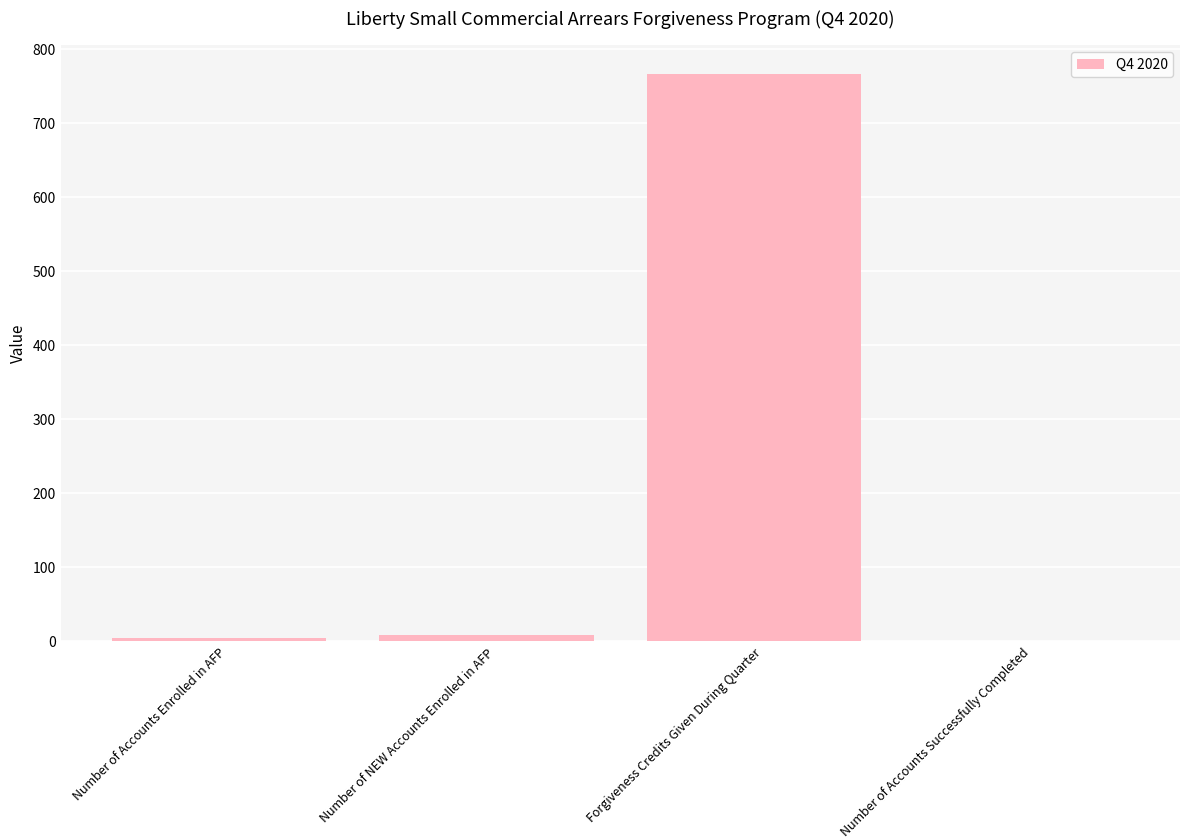

How many series are shown in this chart?

1